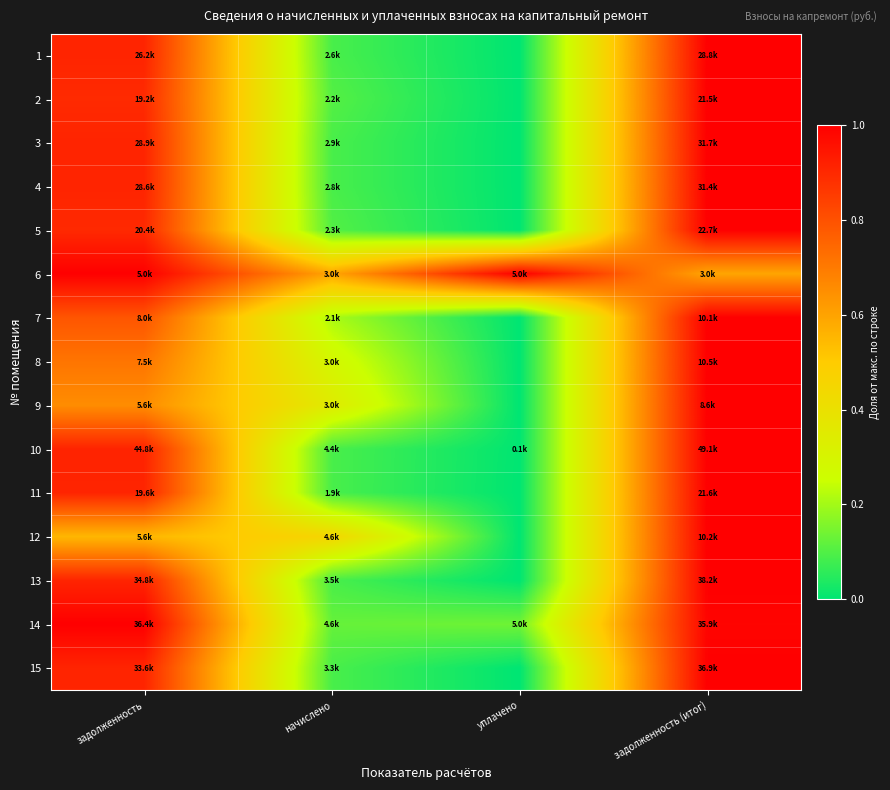

Reading left to right, transcribe all the data shown in this chart.

1: задолженность=0.9	начислено=0.1	уплачено=0.0	задолженность (итог)=1.0
2: задолженность=0.9	начислено=0.1	уплачено=0.0	задолженность (итог)=1.0
3: задолженность=0.9	начислено=0.1	уплачено=0.0	задолженность (итог)=1.0
4: задолженность=0.9	начислено=0.1	уплачено=0.0	задолженность (итог)=1.0
5: задолженность=0.9	начислено=0.1	уплачено=0.0	задолженность (итог)=1.0
6: задолженность=1.0	начислено=0.6	уплачено=1.0	задолженность (итог)=0.6
7: задолженность=0.8	начислено=0.2	уплачено=0.0	задолженность (итог)=1.0
8: задолженность=0.7	начислено=0.3	уплачено=0.0	задолженность (итог)=1.0
9: задолженность=0.7	начислено=0.3	уплачено=0.0	задолженность (итог)=1.0
10: задолженность=0.9	начислено=0.1	уплачено=0.0	задолженность (итог)=1.0
11: задолженность=0.9	начислено=0.1	уплачено=0.0	задолженность (итог)=1.0
12: задолженность=0.6	начислено=0.4	уплачено=0.0	задолженность (итог)=1.0
13: задолженность=0.9	начислено=0.1	уплачено=0.0	задолженность (итог)=1.0
14: задолженность=1.0	начислено=0.1	уплачено=0.1	задолженность (итог)=1.0
15: задолженность=0.9	начислено=0.1	уплачено=0.0	задолженность (итог)=1.0